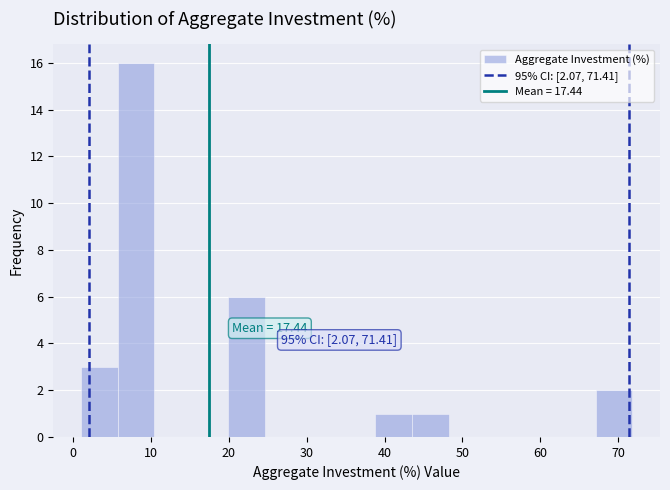

Over which range of the x-axis is the bar tallest?

6 to 10